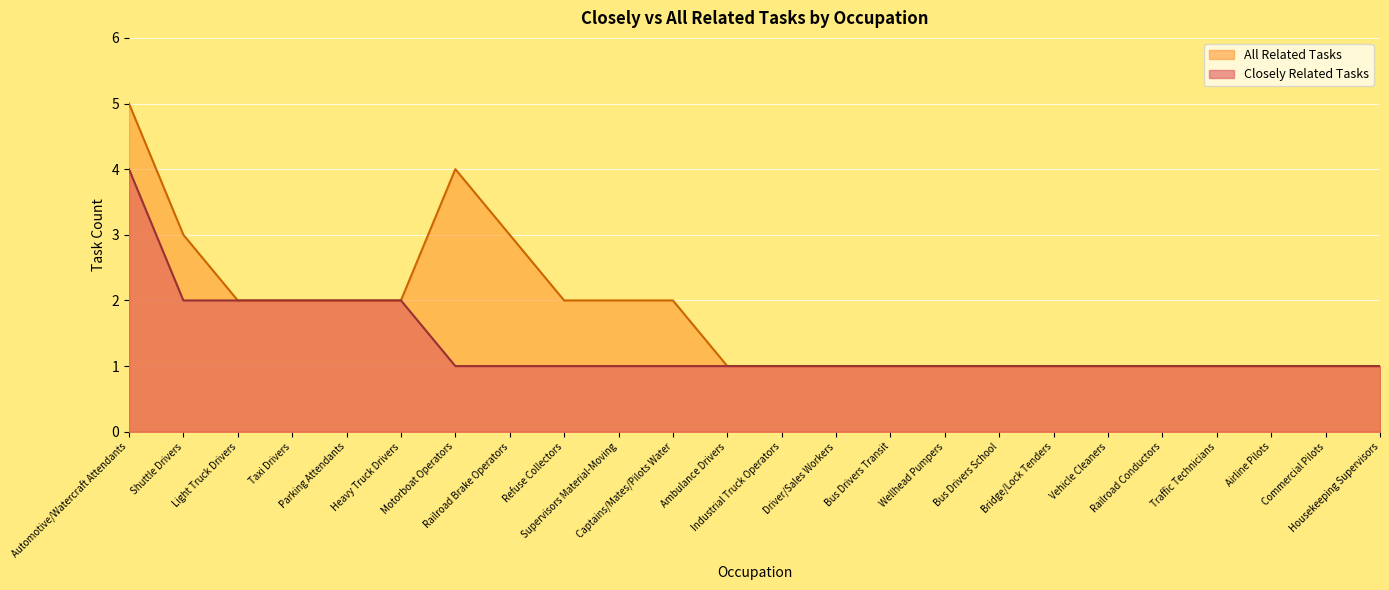

What is the value of the All Related Tasks point at the 4th from the left?

2